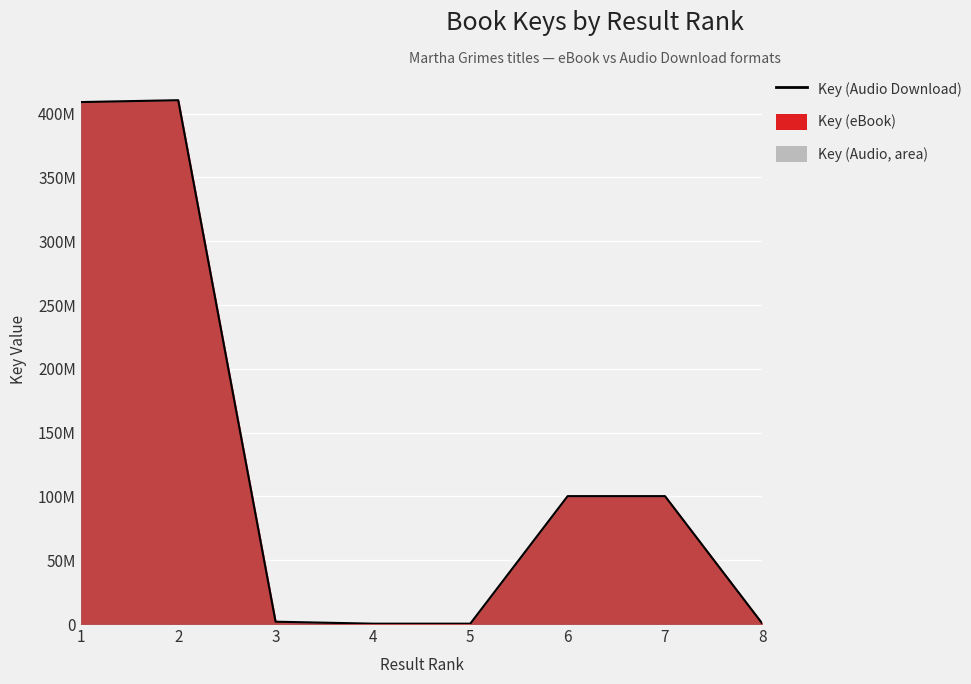

What is the difference between the second highest and minimum values?

408802569